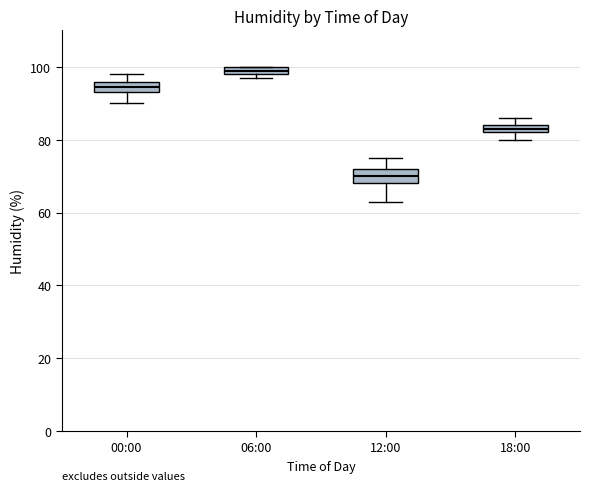

Where does the median line of the box for 12:00 sit on the y-axis? The values are not printed on the chart, so give them approximately, as read against the axis.

70